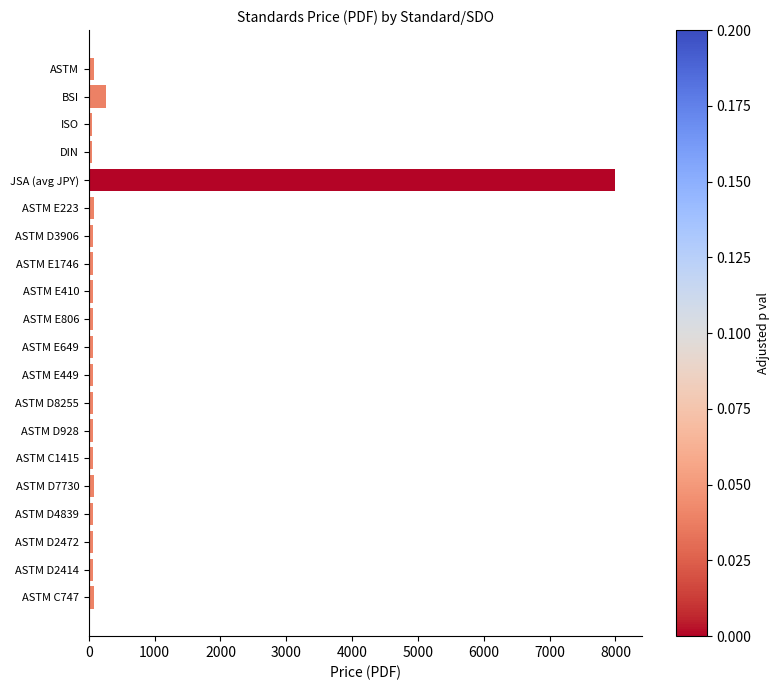

What is the label of the 1st bar from the top?

ASTM